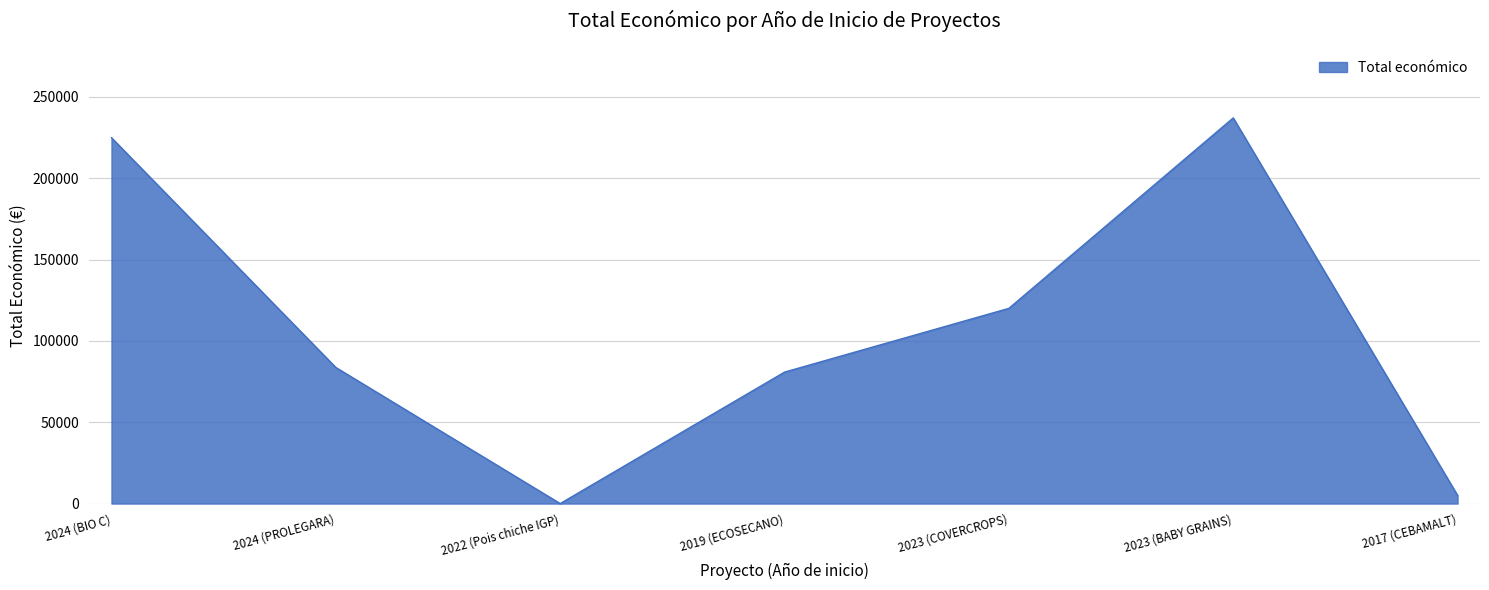

Count the number of data series in this chart.

1